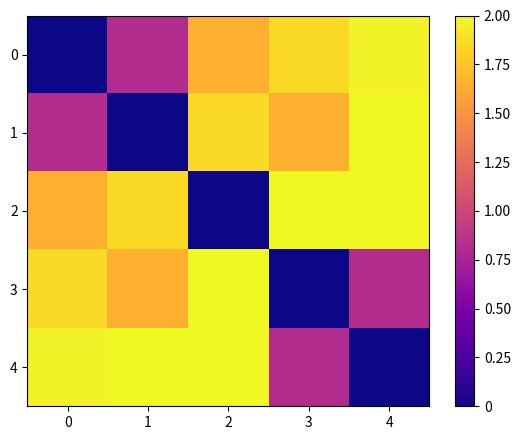

What is the spread (max minus min) of values at 4?

2.0